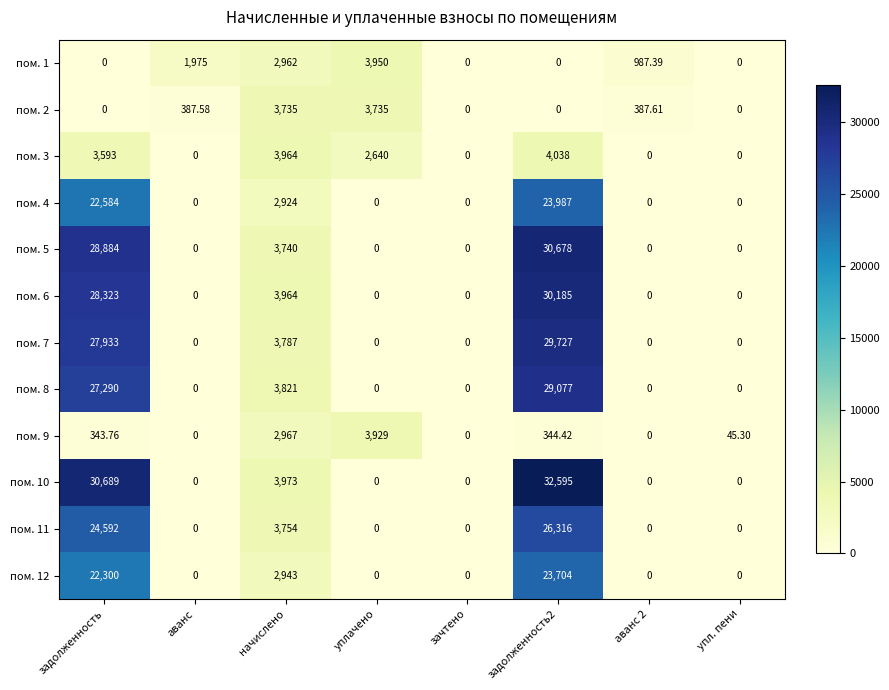

How many data points does each series have?

8